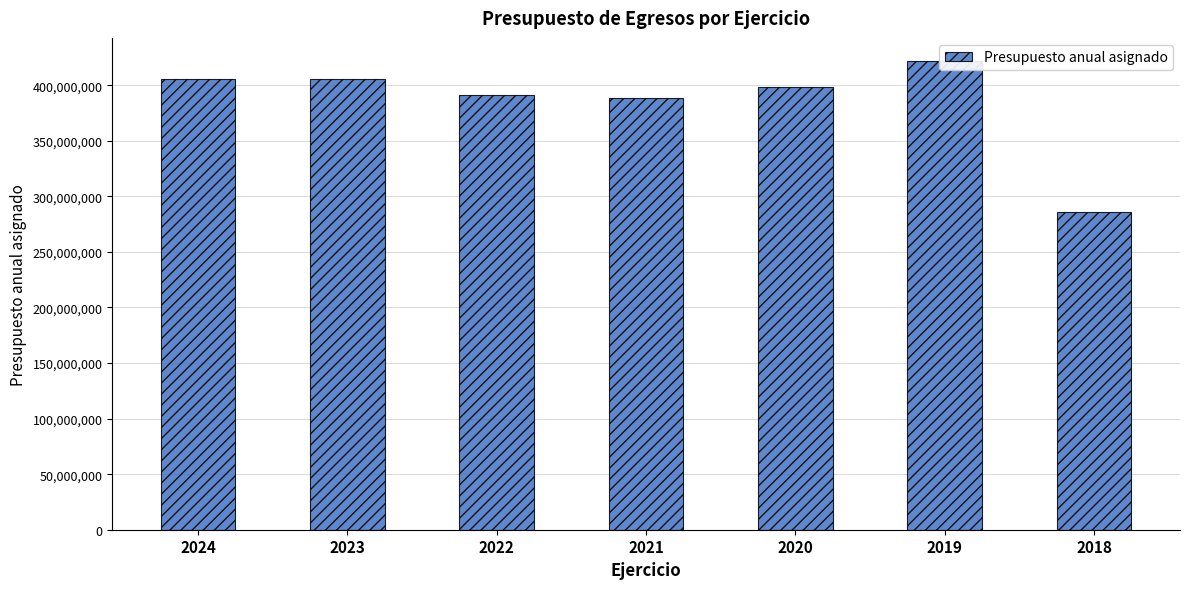

What is the sum of all values?

2697598398